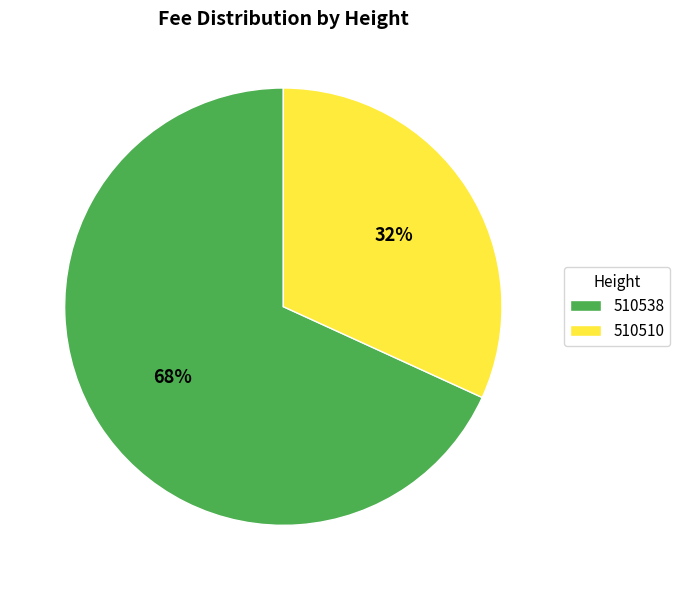

Is there a majority slice in this chart?

Yes